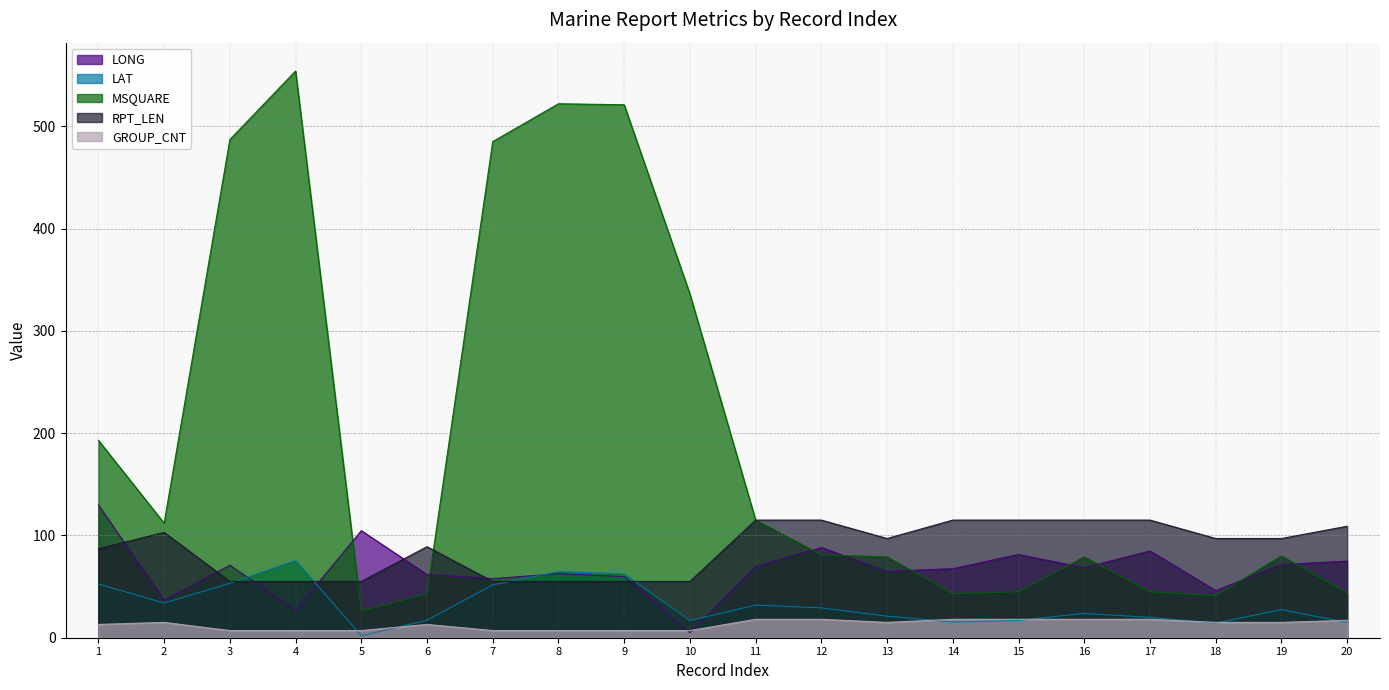

After their last crossing, which series has the higher values: GROUP_CNT or LONG?

LONG